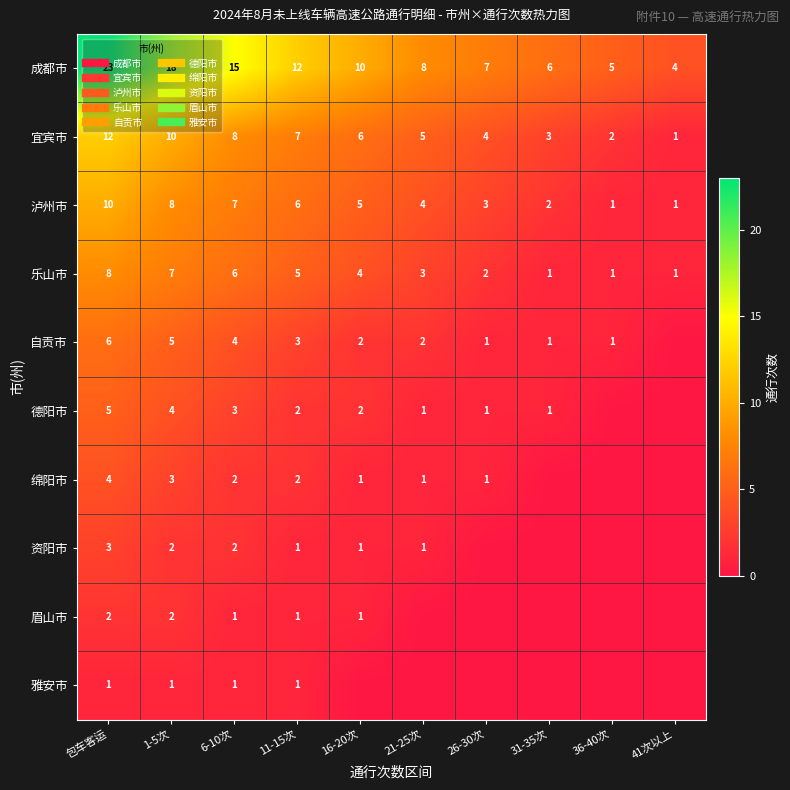

What is the greatest value displayed?

23